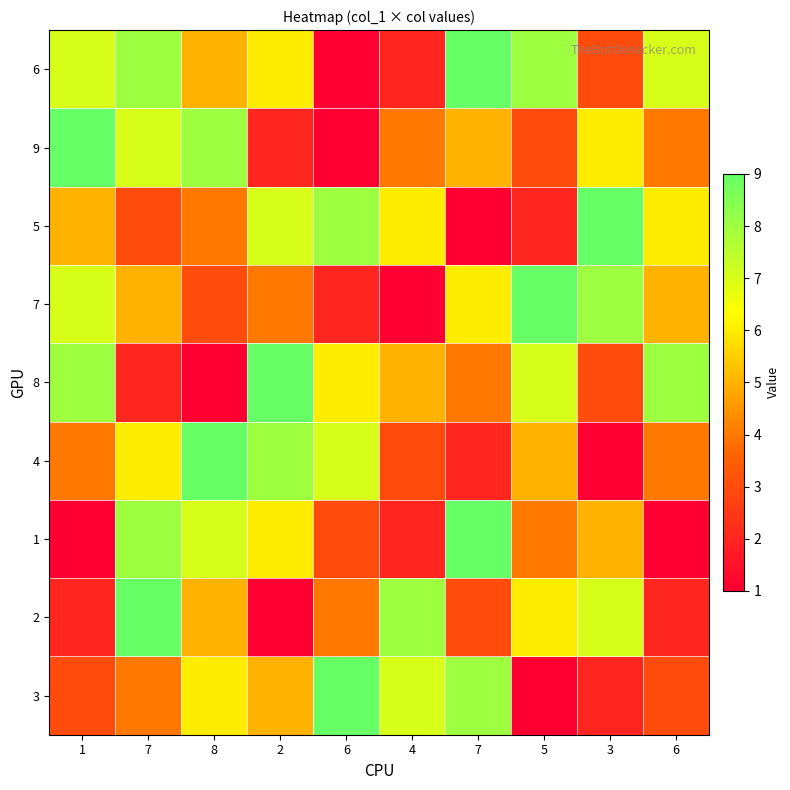

Which label corresponds to the smallest value in the chart?

1